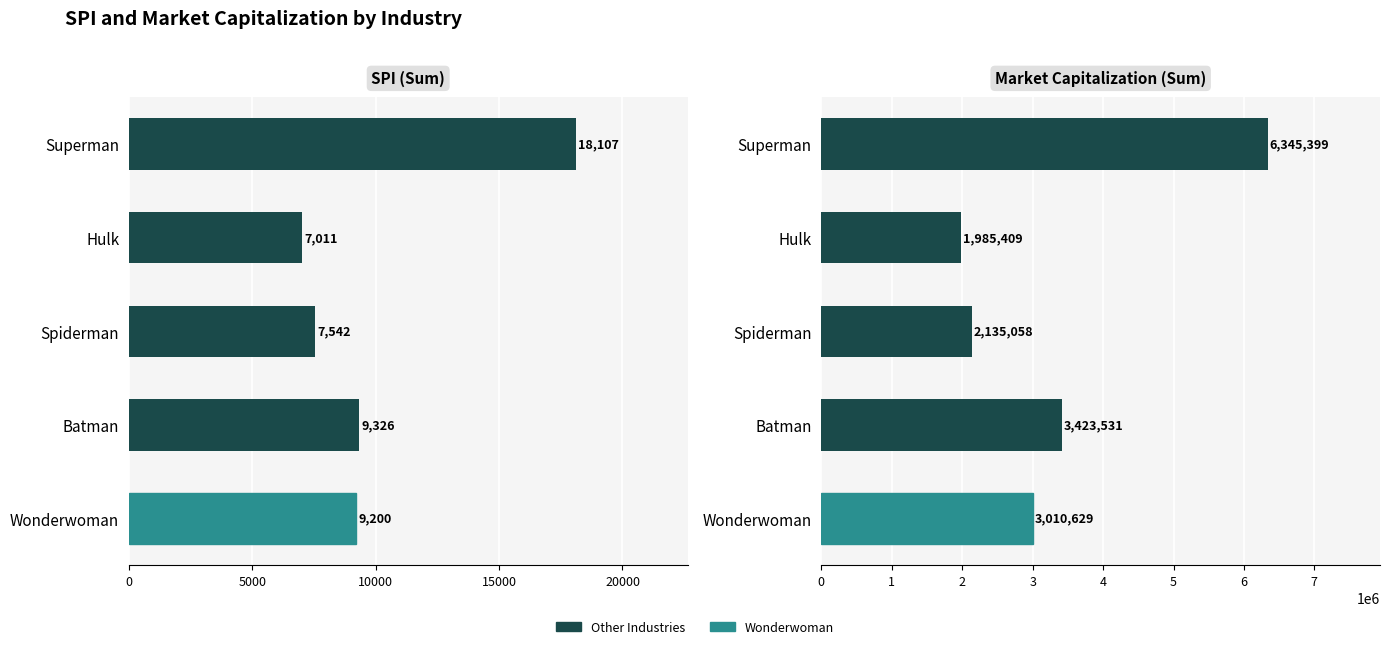

List the series in order of their peak value, lowest first.

SPI, Market capitalization